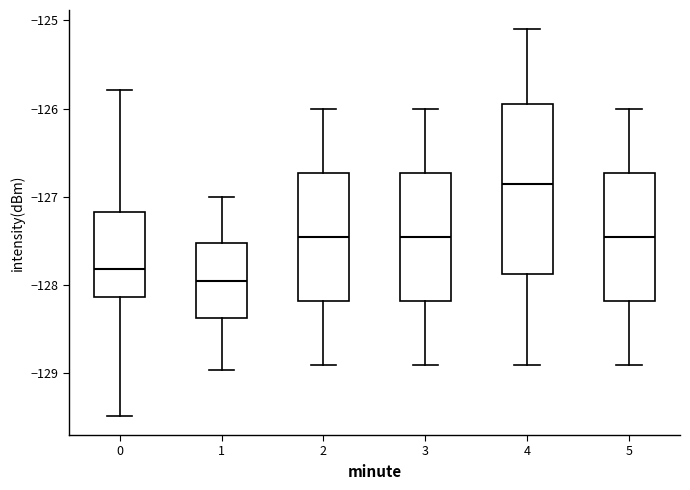

Reading left to right, transcribe this box plot: for each box, give where its median line is, the range the box spans, and where its two whiskers end, as read against the y-axis. The values are not printed on the chart, so give them approximately, as read against the axis.

0: median -127.8, box -128.1 to -127.2, whiskers -129.5 to -125.8
1: median -127.9, box -128.4 to -127.5, whiskers -129.0 to -127.0
2: median -127.4, box -128.2 to -126.7, whiskers -128.9 to -126.0
3: median -127.4, box -128.2 to -126.7, whiskers -128.9 to -126.0
4: median -126.8, box -127.9 to -125.9, whiskers -128.9 to -125.1
5: median -127.4, box -128.2 to -126.7, whiskers -128.9 to -126.0